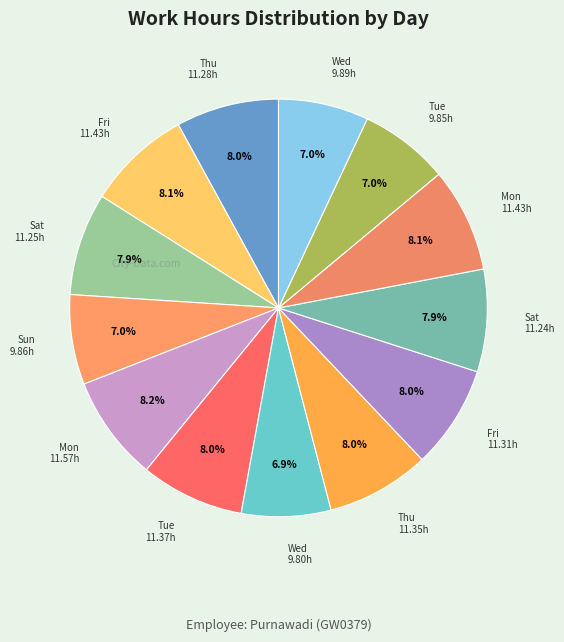

Count the number of slices in the pie.

13